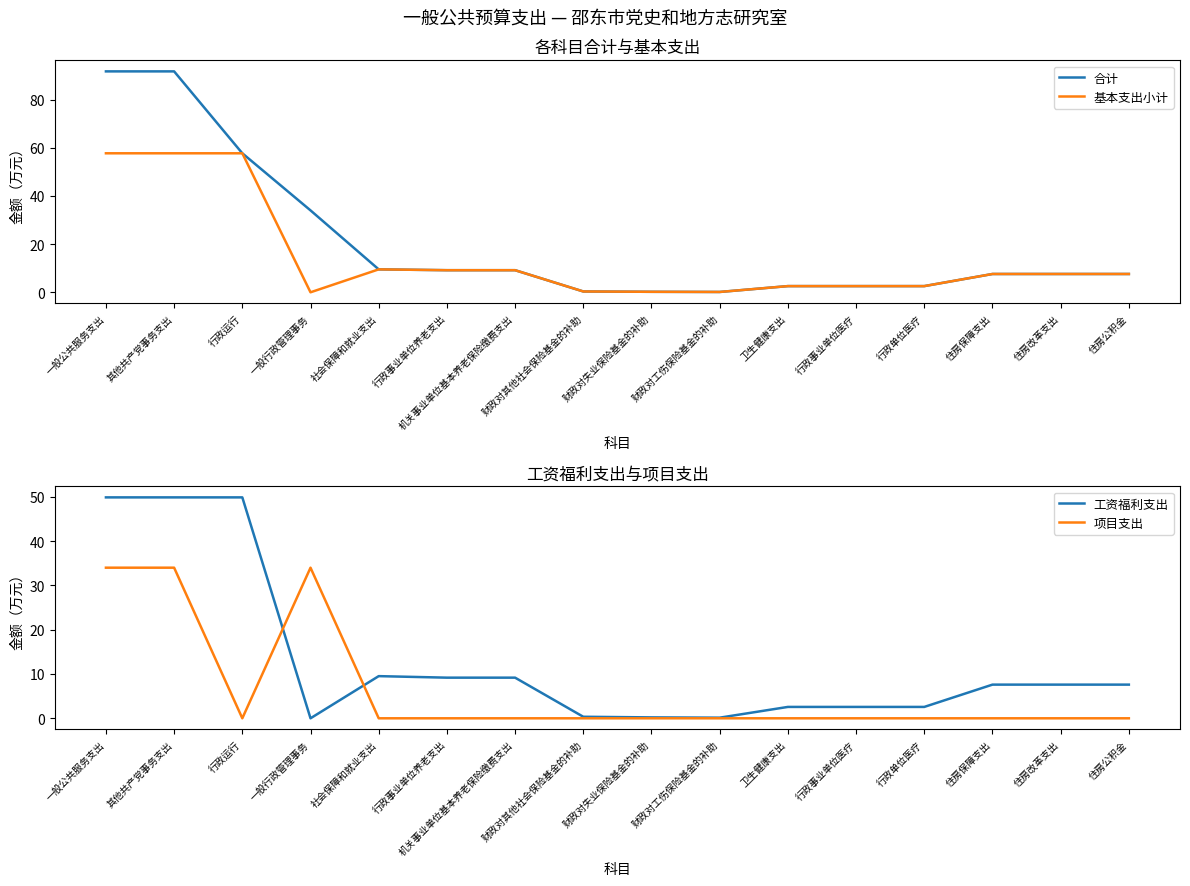

True or false: 基本支出小计 has a value of 0.2 at 财政对工伤保险基金的补助.

False